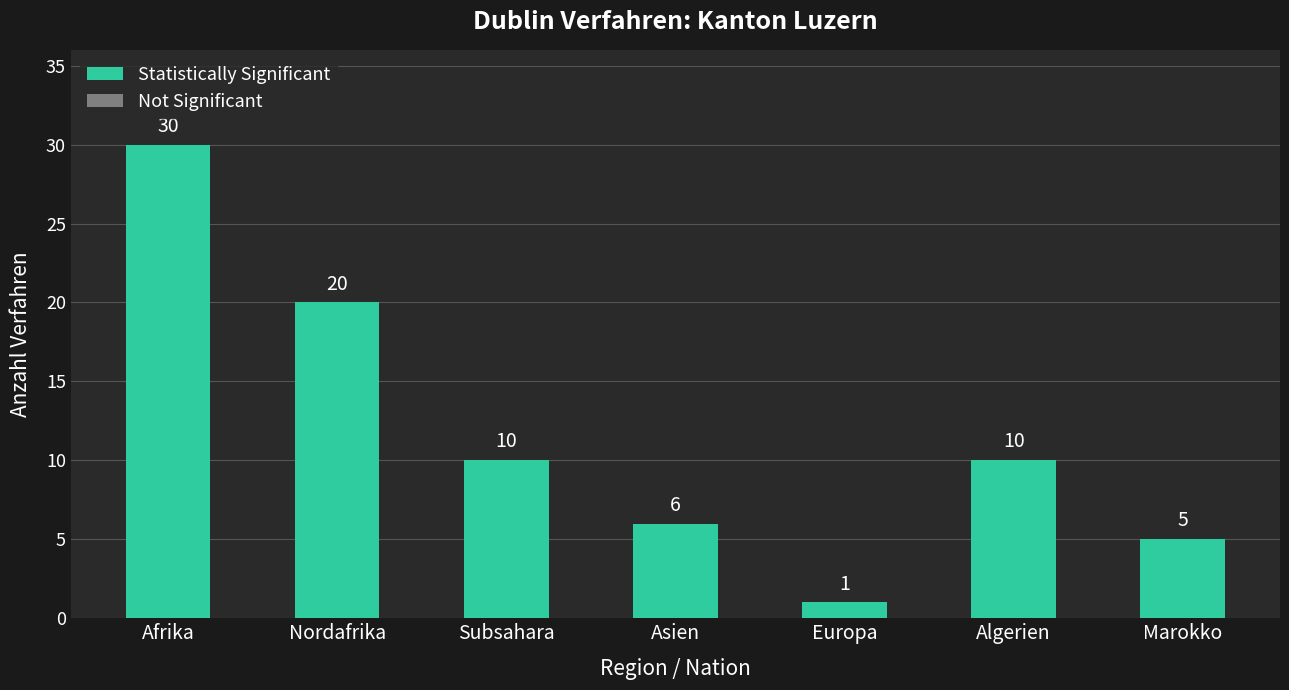

What is the label of the 4th bar from the right?

Asien